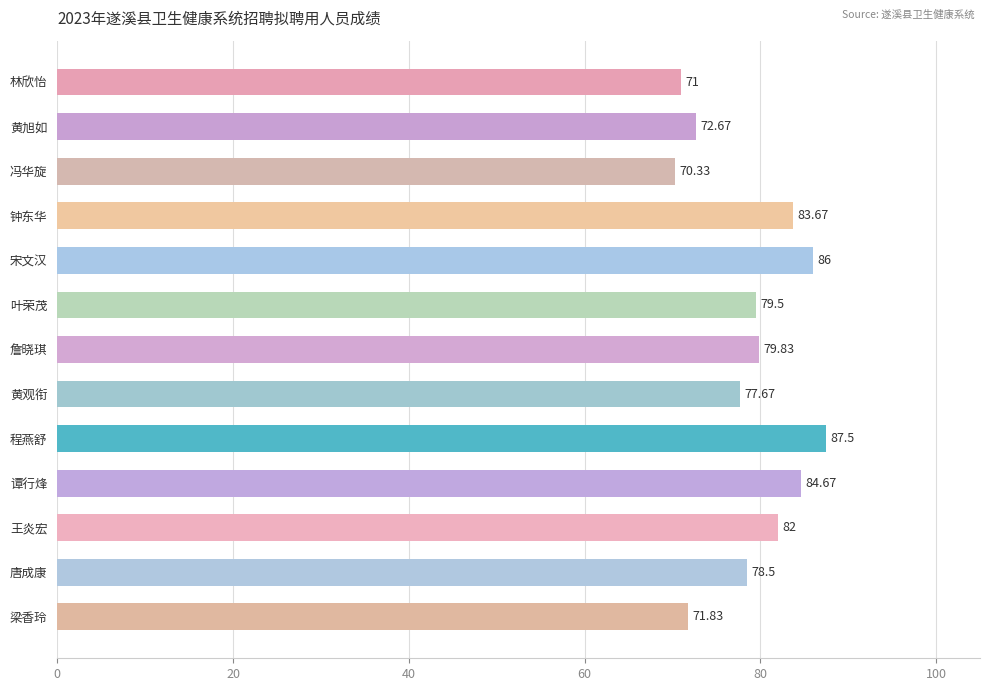

How many values exceed 79?

7